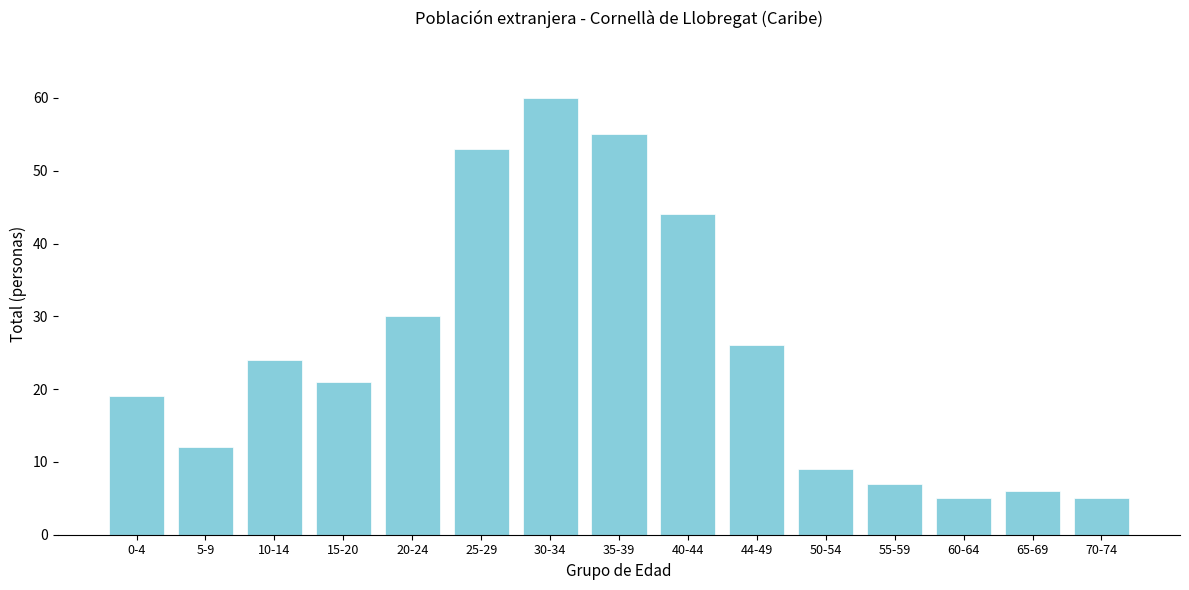

Reading right to left, list all the values displayed in this chart.

70-74=5	65-69=6	60-64=5	55-59=7	50-54=9	44-49=26	40-44=44	35-39=55	30-34=60	25-29=53	20-24=30	15-20=21	10-14=24	5-9=12	0-4=19